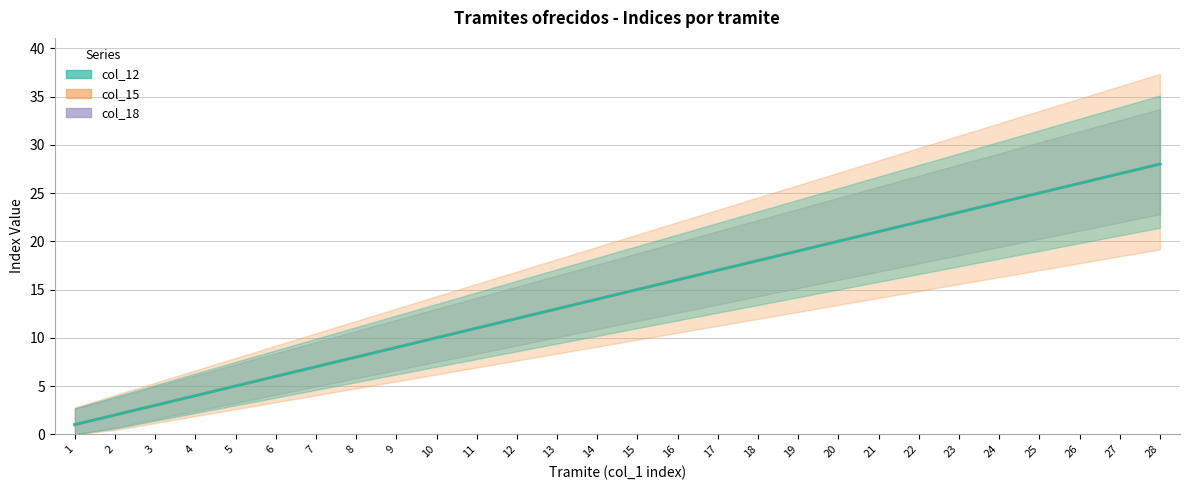

Is this an area chart (filled region under the line)?

No